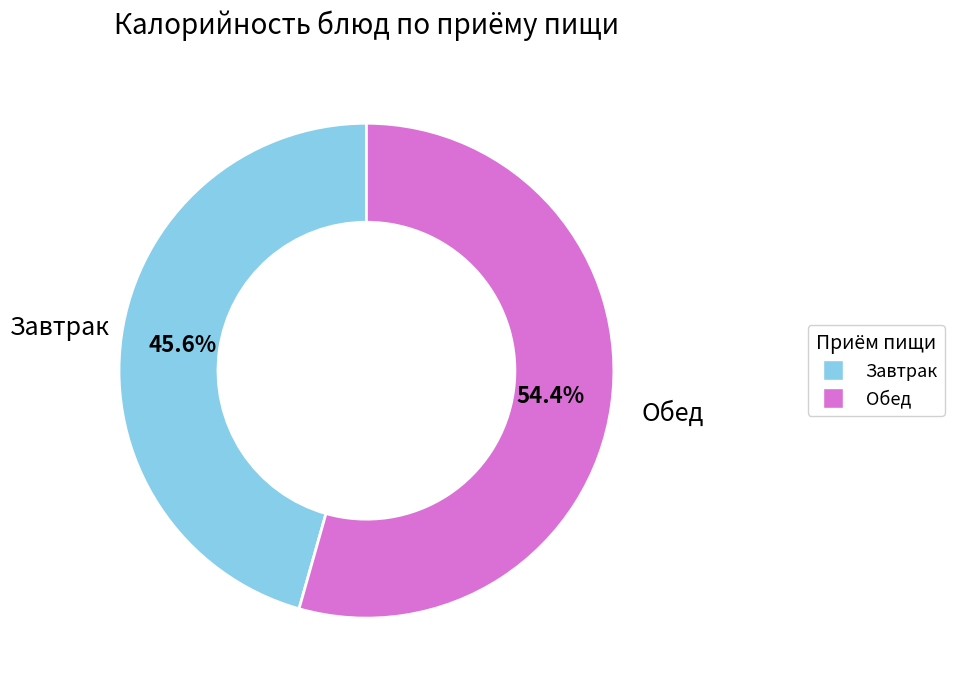

How many segments does this pie chart have?

2